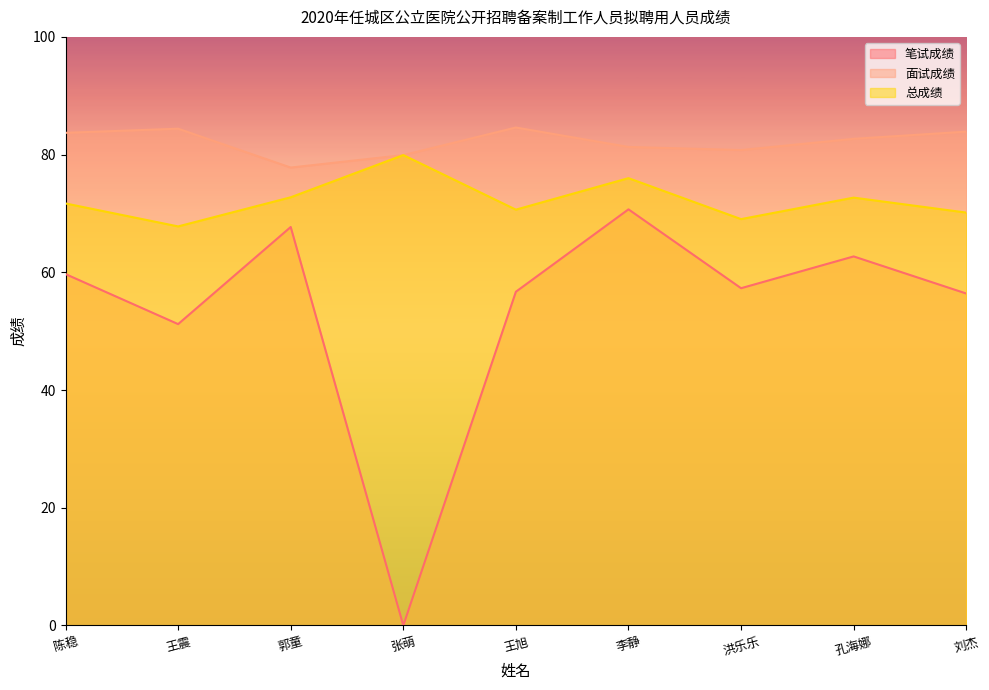

What is the approximate value of 总成绩 at 张萌?

79.9